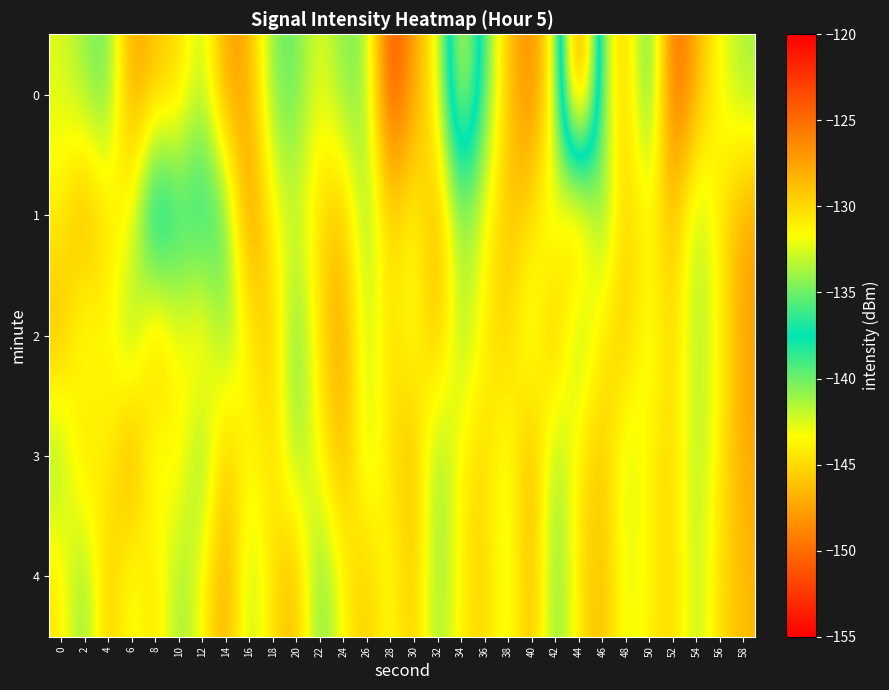

Between 14 and 22, which series saw the biggest shift?

4